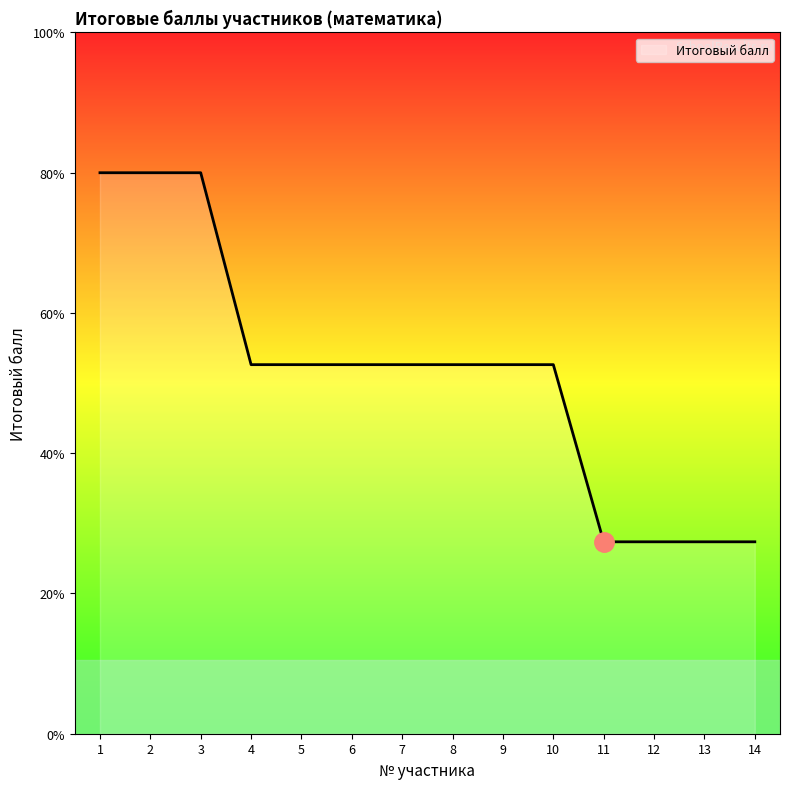

Does the chart display data point markers on the line(s)?

No